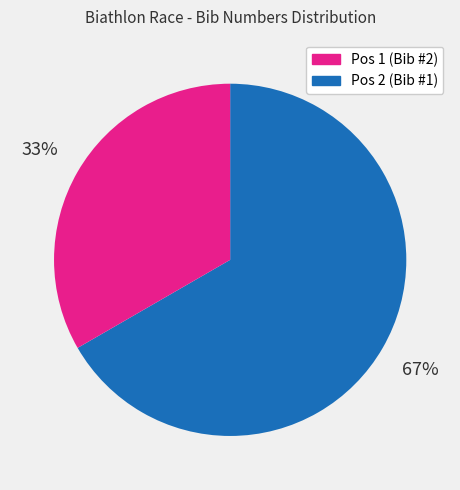

How many slices are in this pie chart?

2